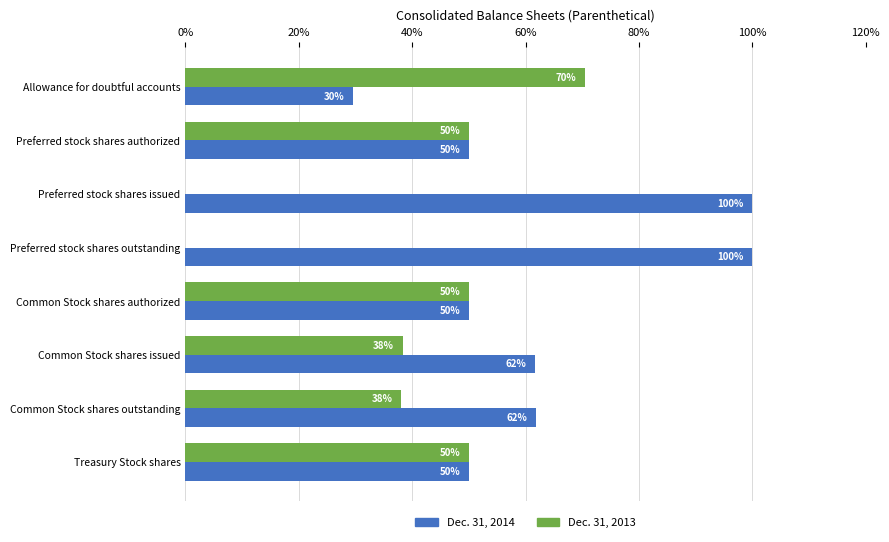

Is the value of Dec. 31, 2014 at Treasury Stock shares greater than the value of Dec. 31, 2013 at Preferred stock shares issued?

Yes